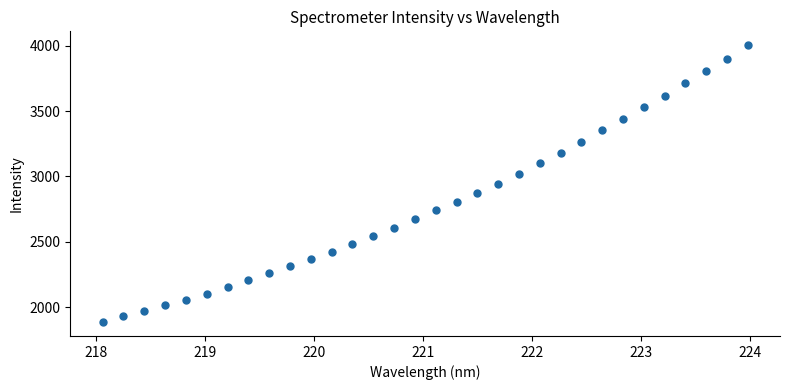

What is the range of X values (max minus min)?

5.9